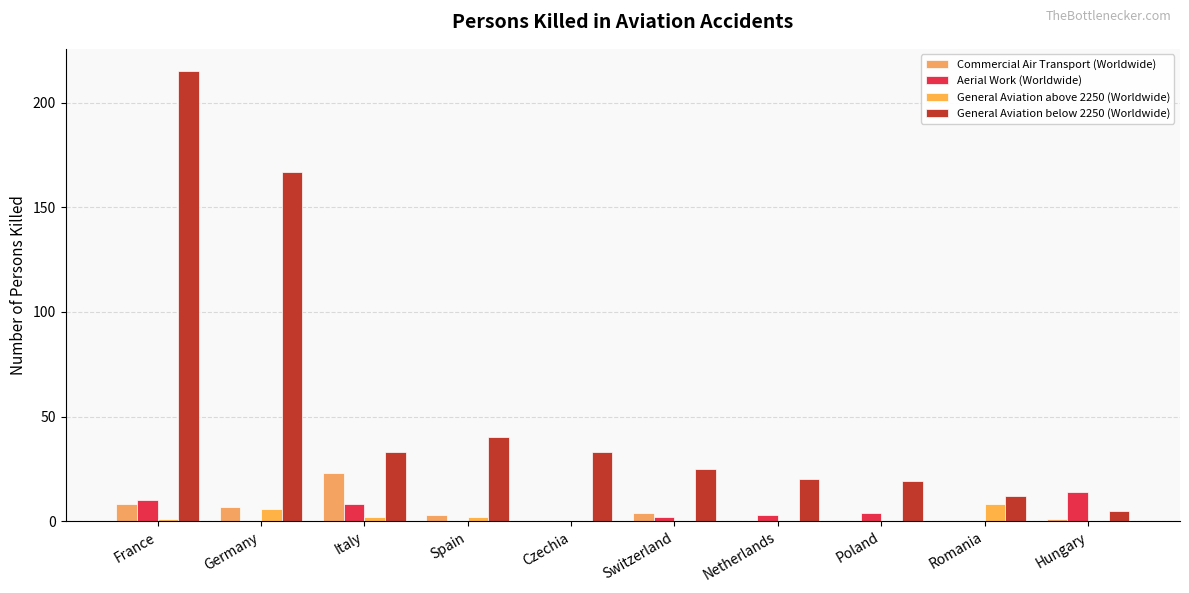

What is the label of the 6th bar from the left?

Switzerland